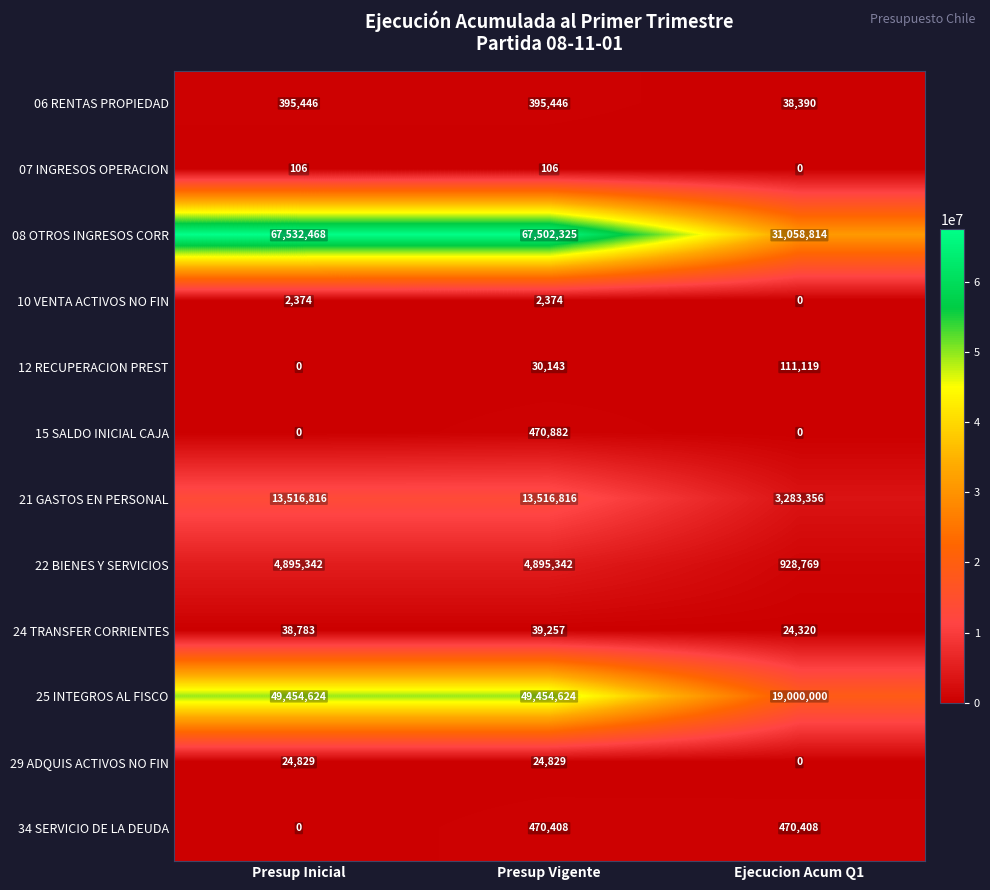

True or false: 15 SALDO INICIAL CAJA has a value of 0 at Presup Inicial.

True